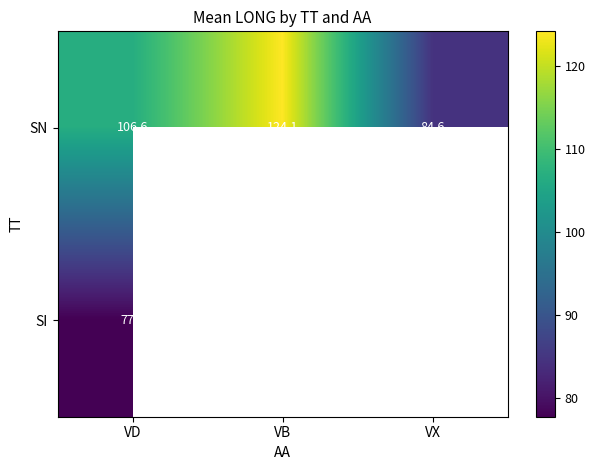

The SI series shows 18.6 at VD. True or false?

False